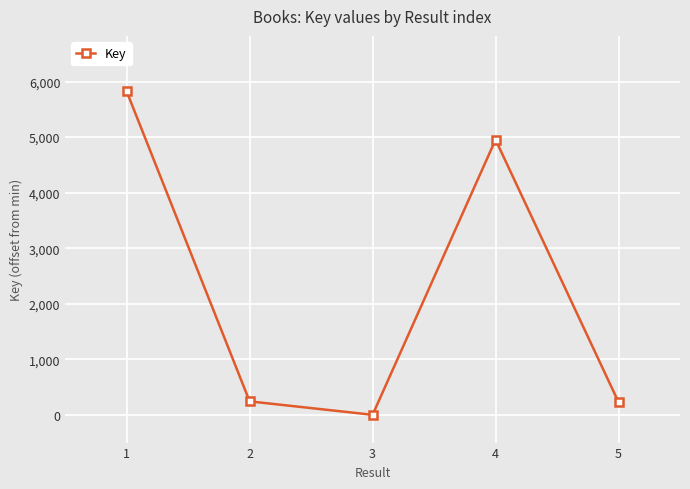

What is the difference between the second highest and second lowest values?

4724